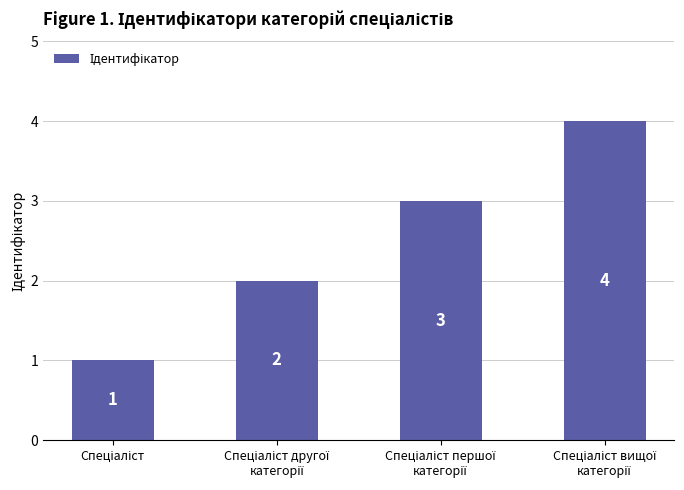

Count the values in the range 2 to 4.

3